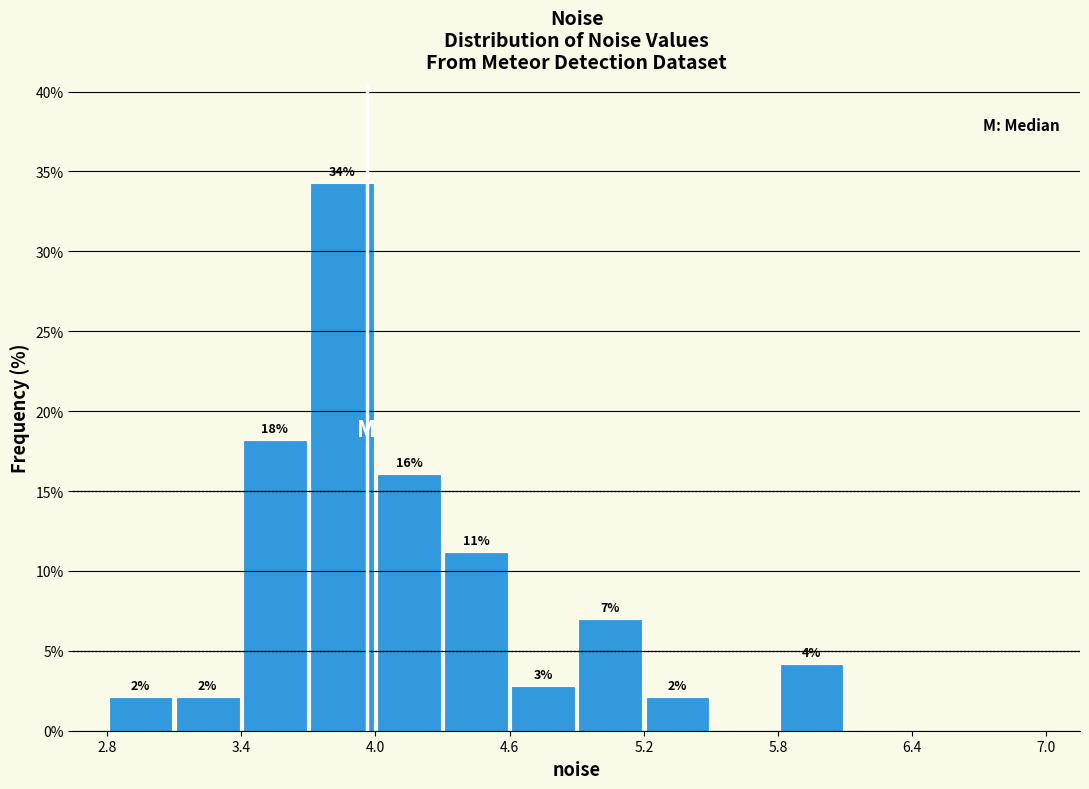

Read against the x-axis, roughly where is the centre of the tallest bar?

3.9